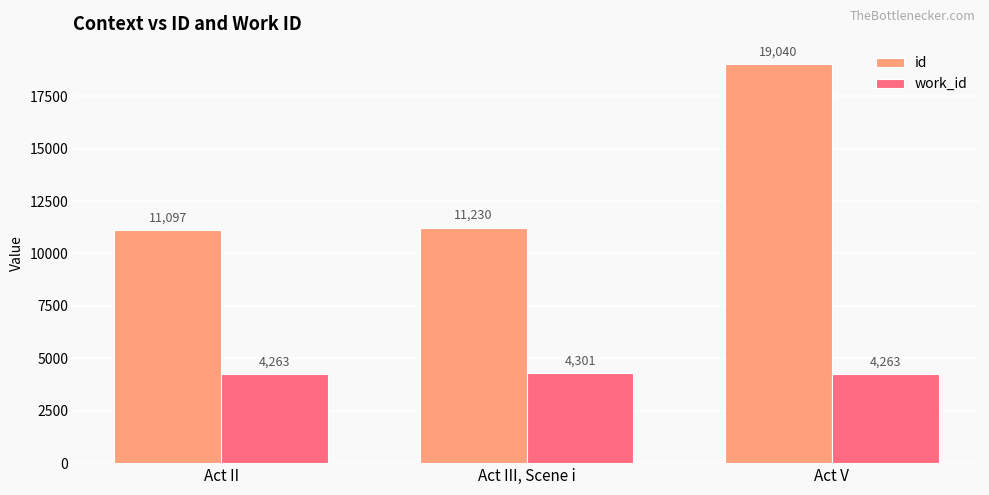

What is the total value across all series at Act V?

23303